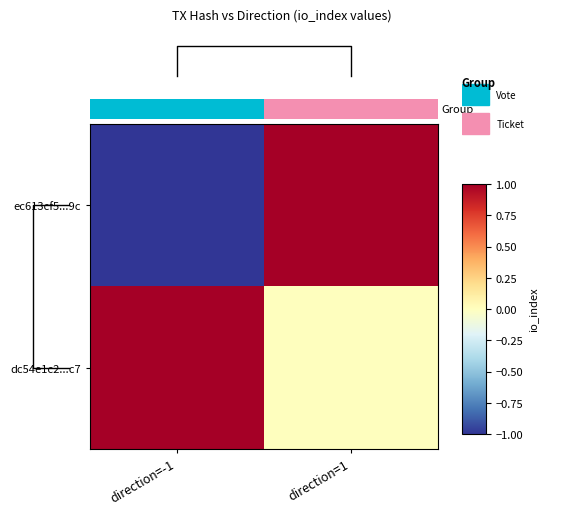

Count the number of data series in this chart.

2